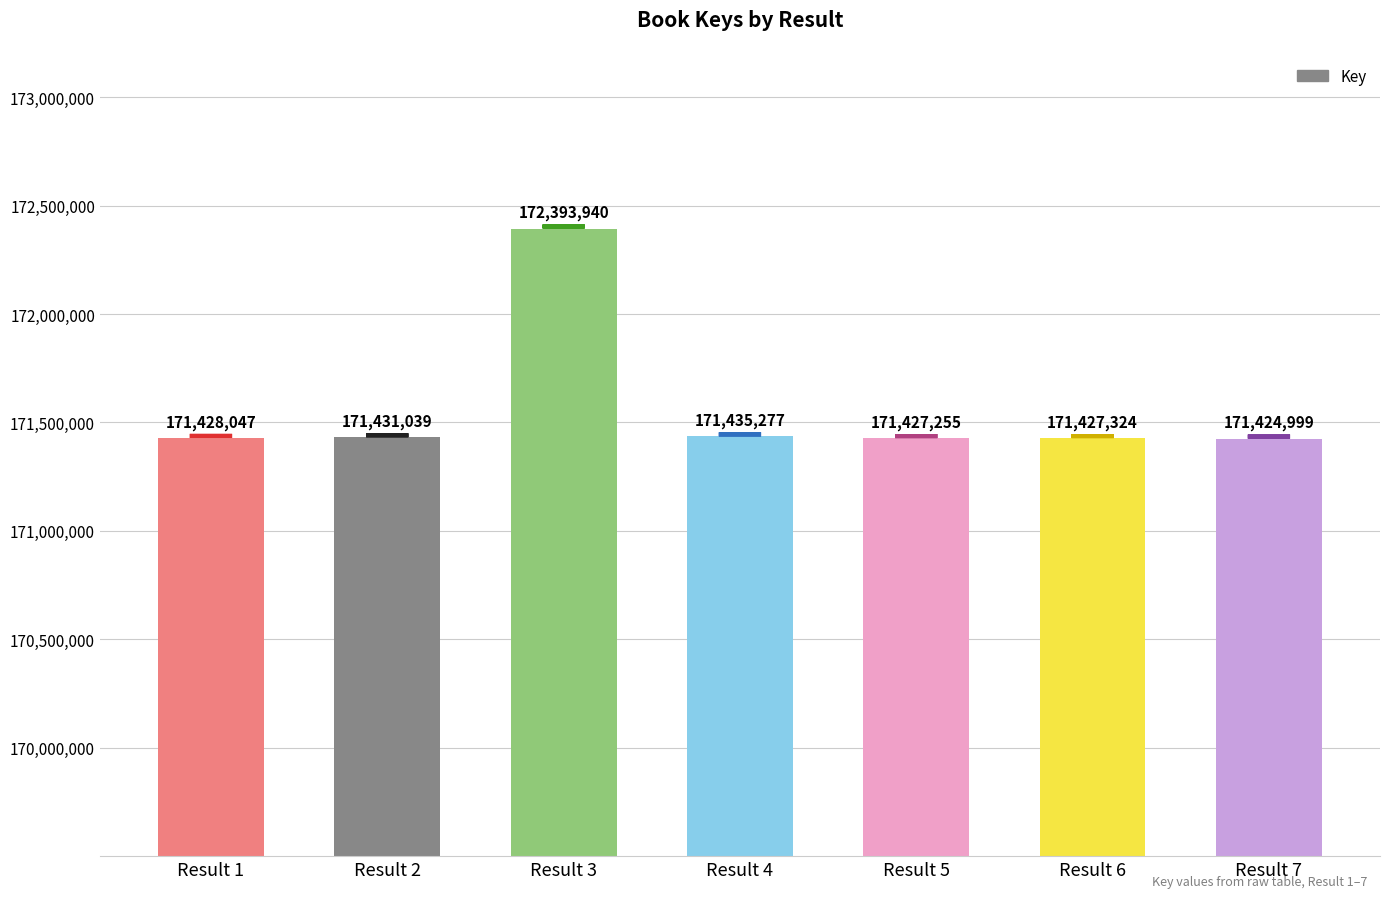

What is the change in value from Result 4 to Result 6?

-7953